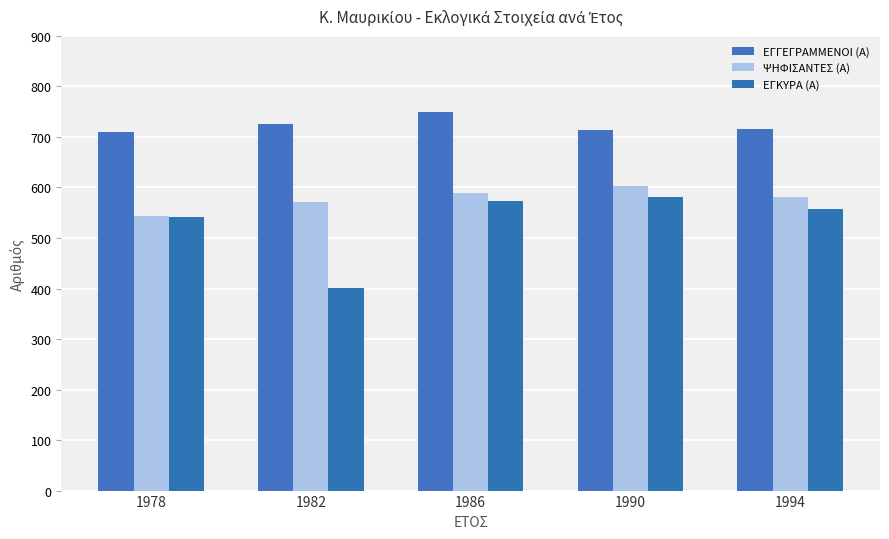

Are the bars horizontal?

No